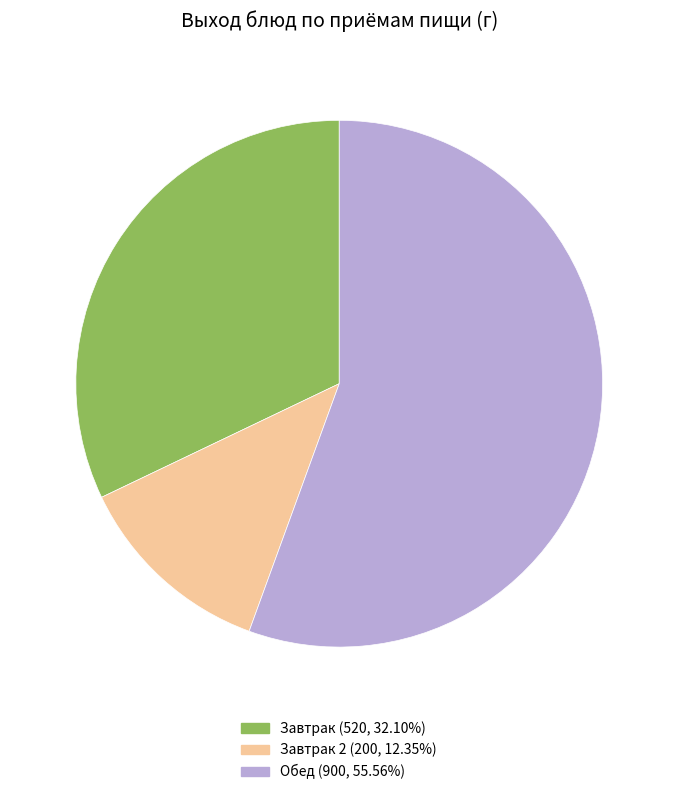

Is there any slice that represents more than half of the pie?

Yes